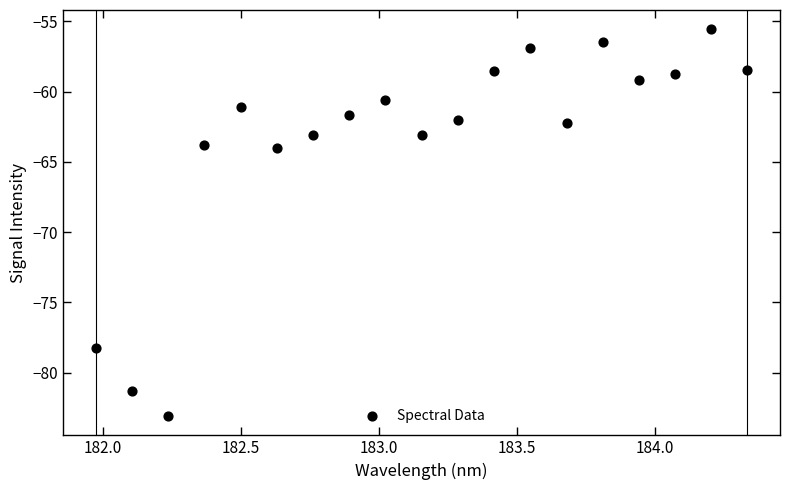

What is the range of Y values (max minus min)?

27.5